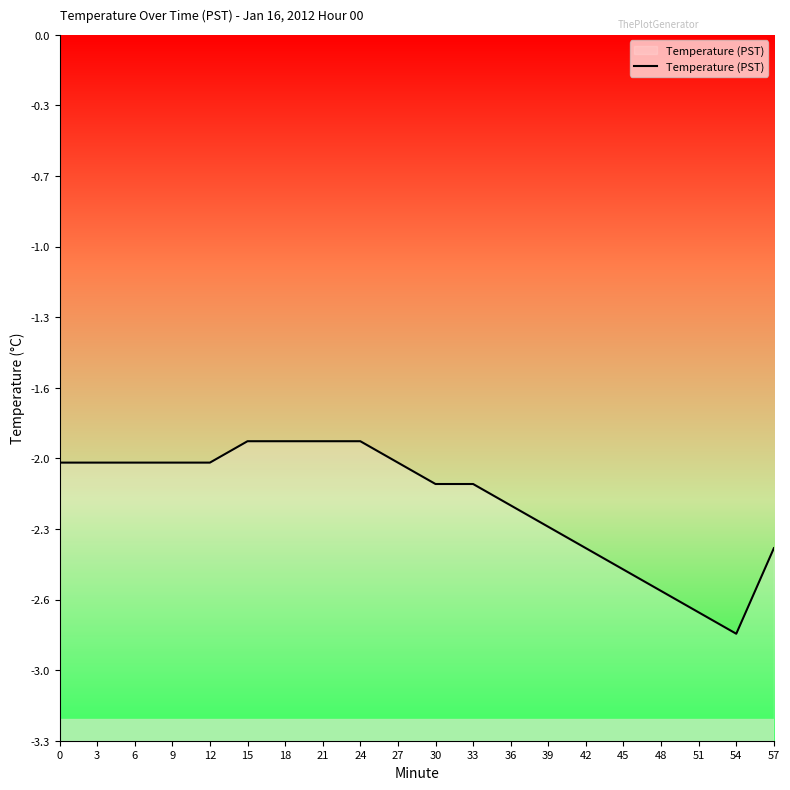

Rank the categories by value from highest to lowest.

15, 18, 21, 24, 0, 3, 6, 9, 12, 27, 30, 33, 36, 39, 42, 57, 45, 48, 51, 54